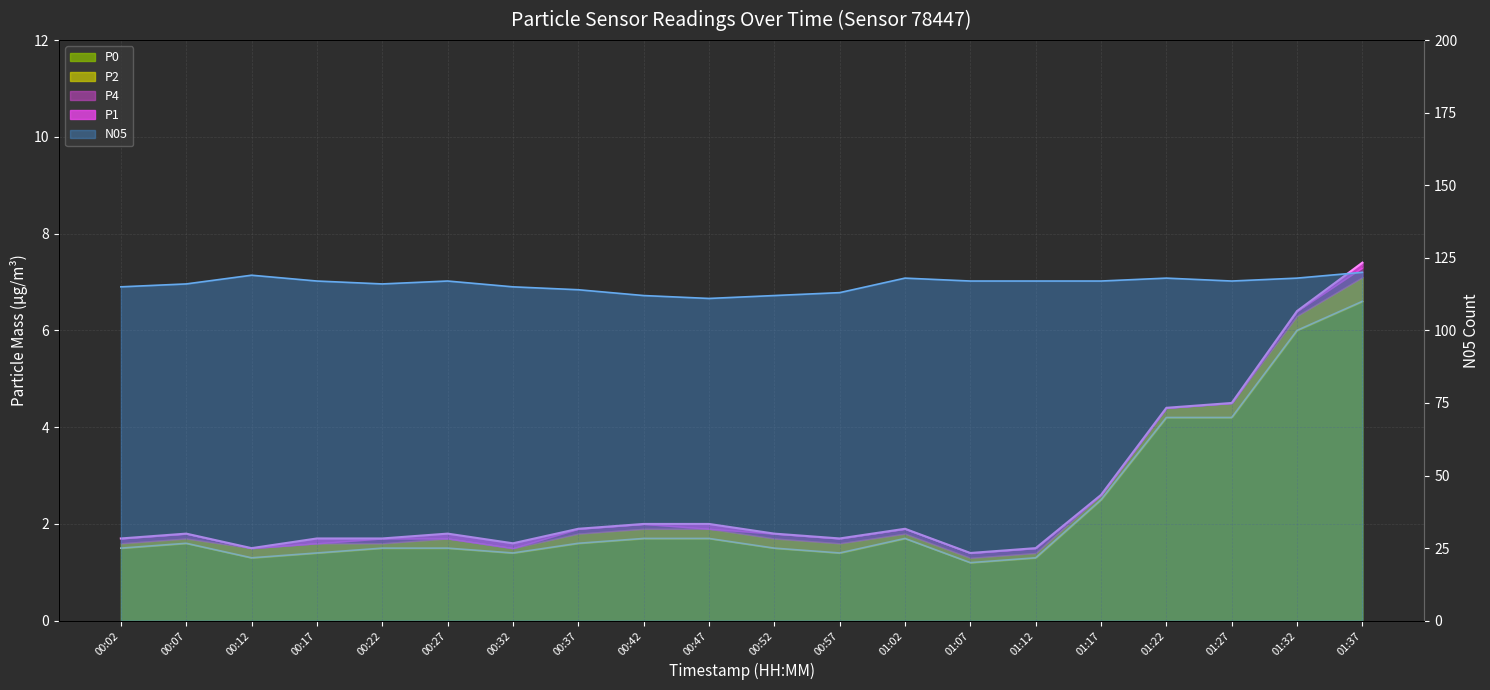

At which category is the sum across all series the highest?

01:37